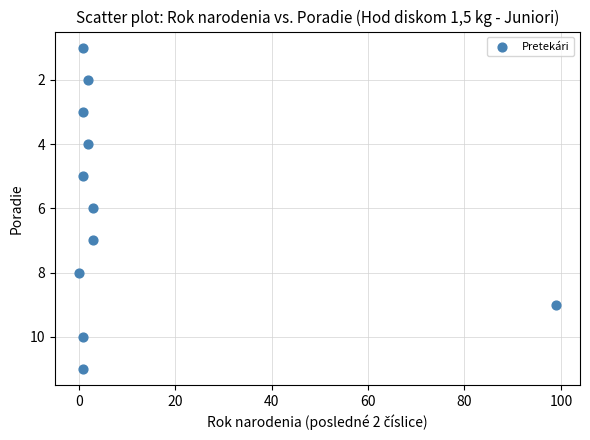

What is the average Y value?

6